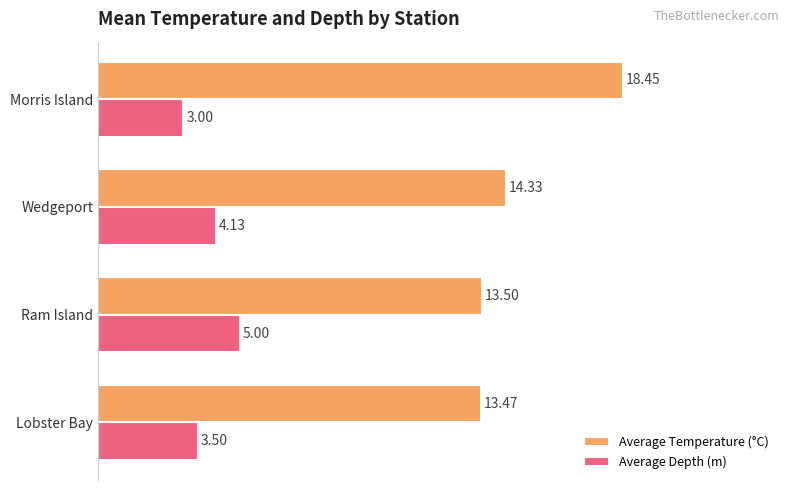

Rank the series by their maximum value, from lowest to highest.

Average Depth (m), Average Temperature (°C)